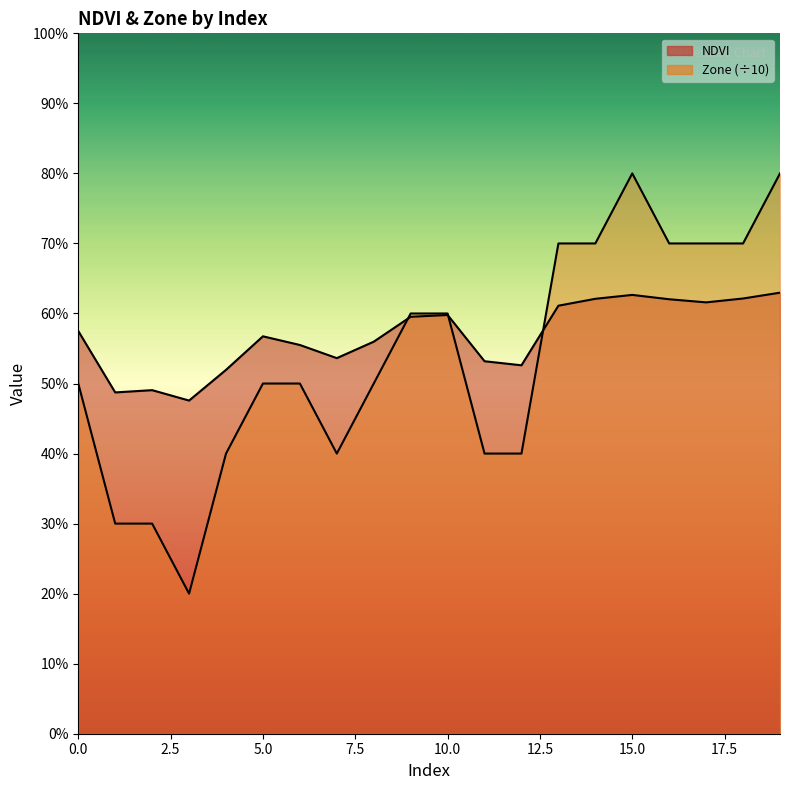

What is the difference between the maximum and second lowest values in the Zone_line series?

0.5